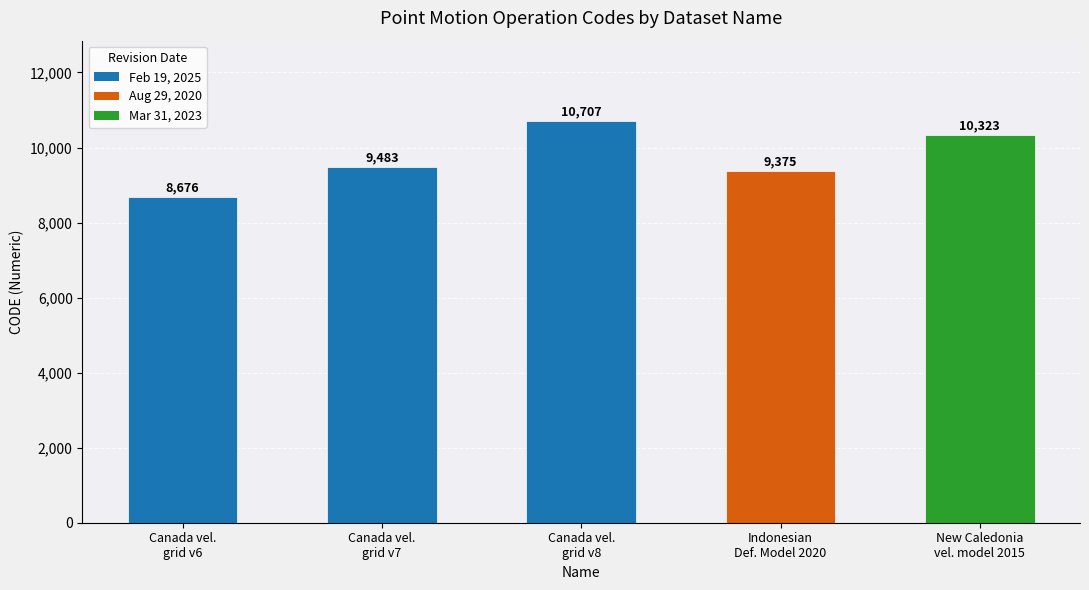

What is the label of the 3rd bar from the right?

Canada vel.
grid v8